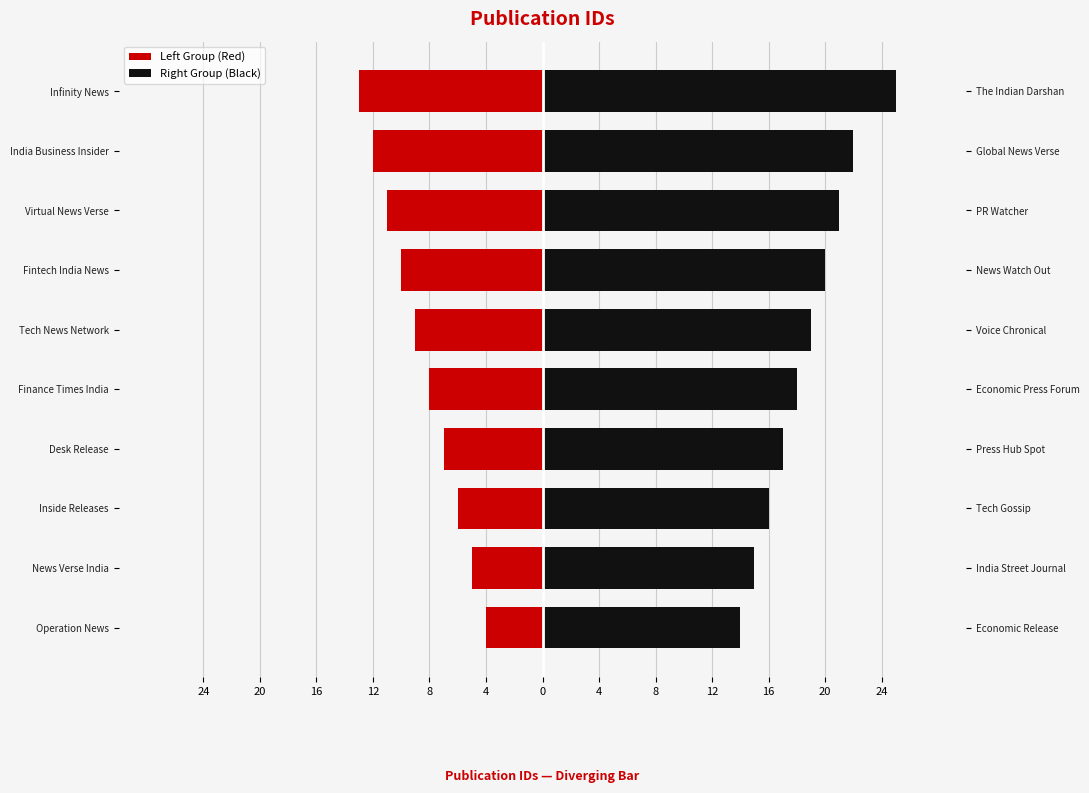

The Right Group (Black) series shows 24 at Desk Release. True or false?

False